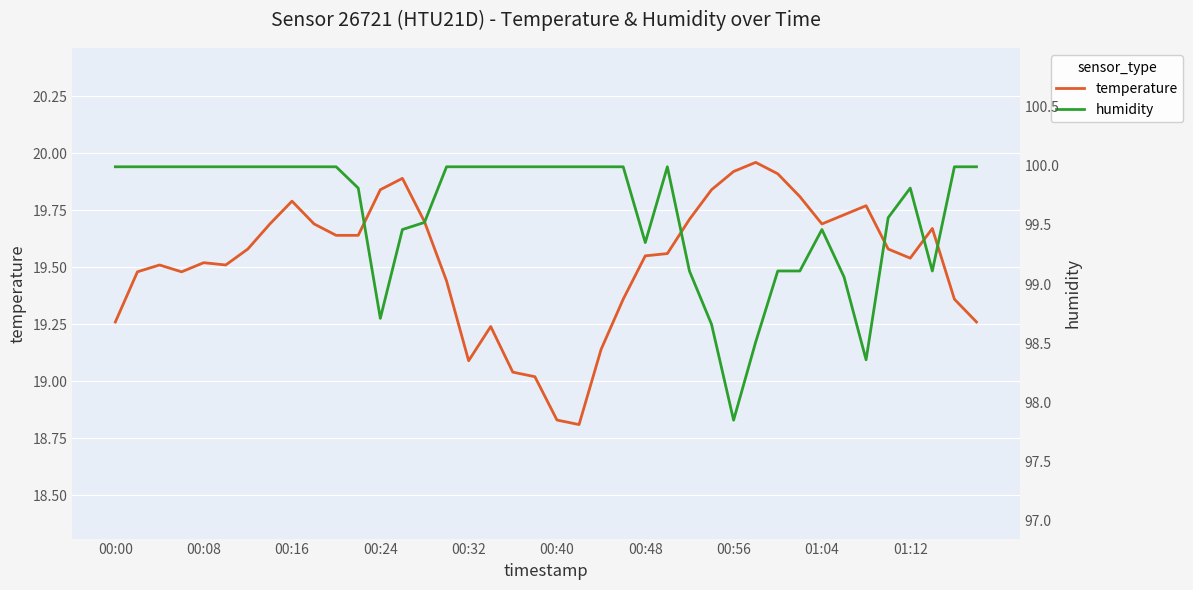

How many interior local valleys does the temperature series have?

6